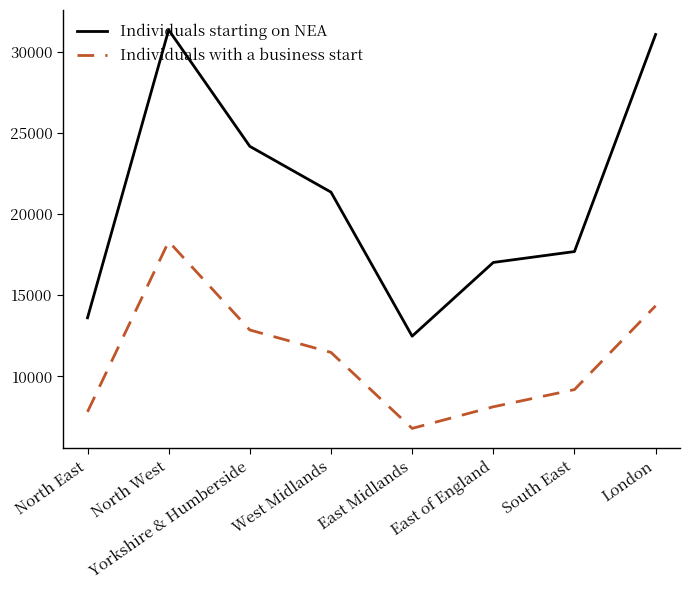

The Individuals starting on NEA series shows 17690 at South East. True or false?

True